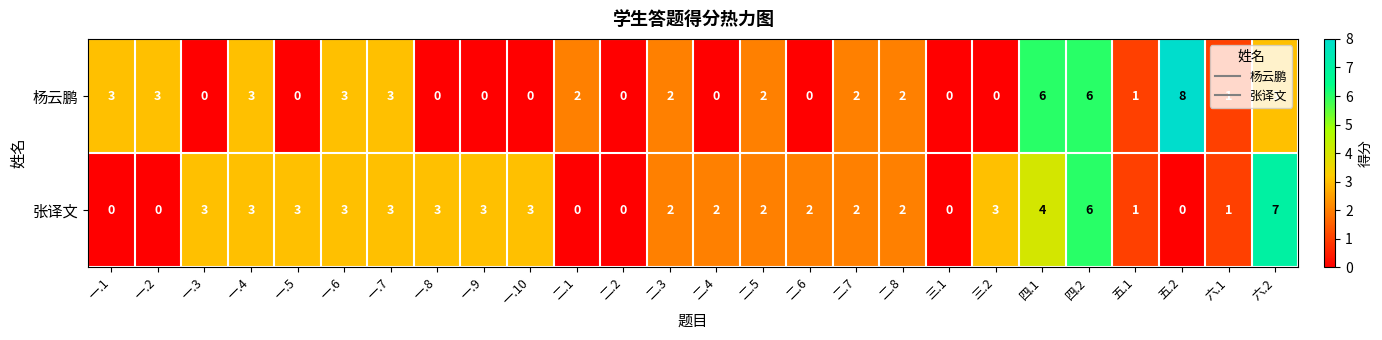

Rank the series by their average value, from highest to lowest.

张译文, 杨云鹏